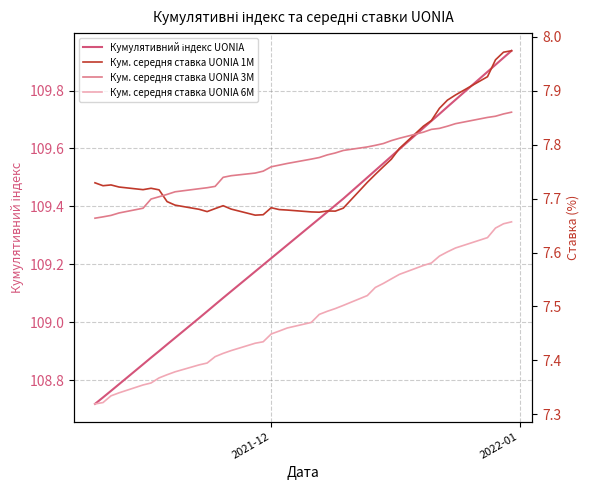

How many lines are shown in the chart?

4